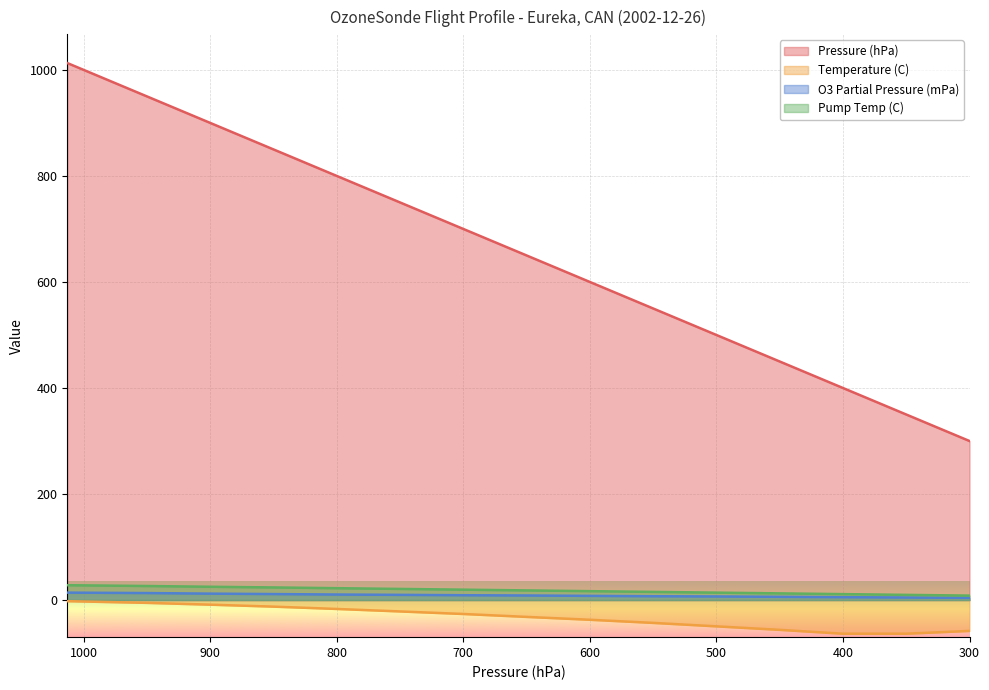

Reading left to right, what are all the values shown in this chart?

Pressure (hPa): 1013.0	950.0	900.0	850.0	800.0	750.0	700.0	650.0	600.0	550.0	500.0	450.0	400.0	350.0	300.0
Temperature (C): -2.1	-5.3	-8.7	-12.4	-16.8	-21.5	-26.3	-31.8	-37.2	-43.1	-49.6	-56.2	-63.5	-63.5	-58.2
O3 Partial Pressure (mPa): 14.0	13.2	12.1	11.3	10.4	9.8	9.1	8.6	7.9	7.2	6.8	6.1	5.4	4.8	4.1
Pump Temp (C): 28.0	26.5	25.1	23.8	22.4	21.0	19.6	18.2	16.8	15.4	14.0	12.6	11.2	9.8	8.4